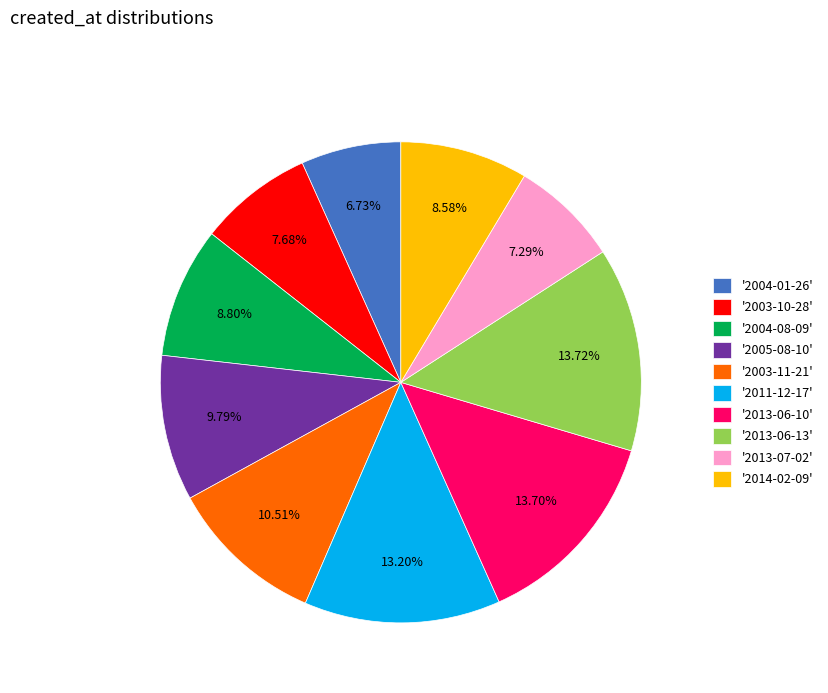

Combined, do '2014-02-09' and '2003-11-21' account for over 50%?

No